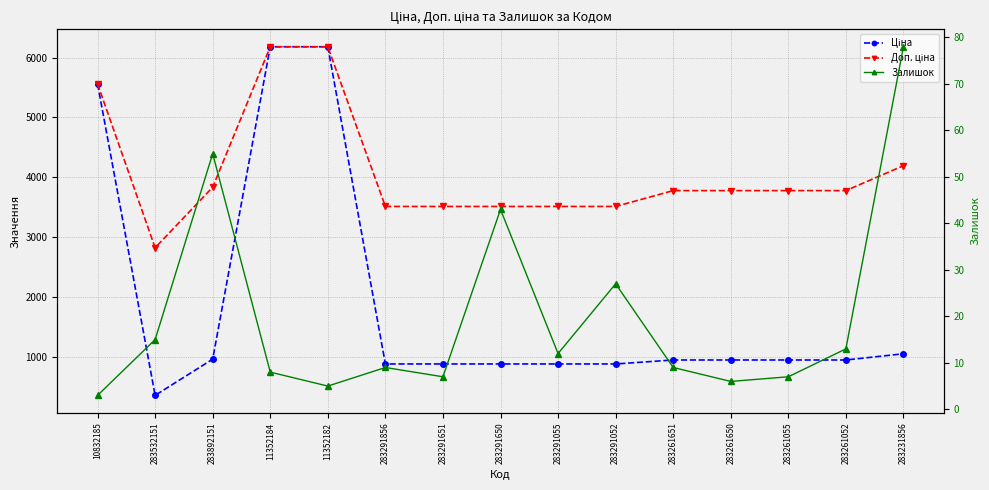

In Доп. ціна, how many points are lower than both neighbors (excluding endpoints)?

1